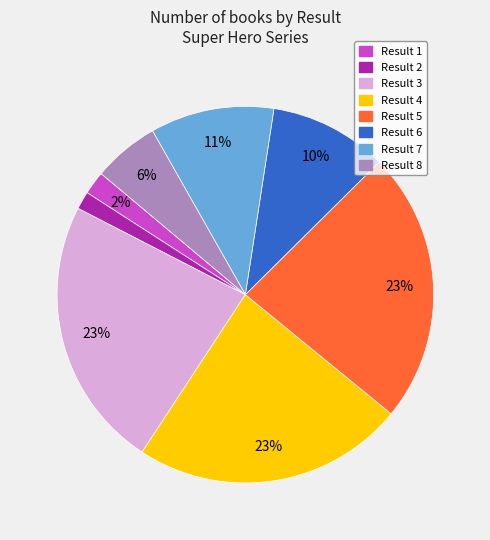

To the nearest percent, what is the average slice percentage?

12%